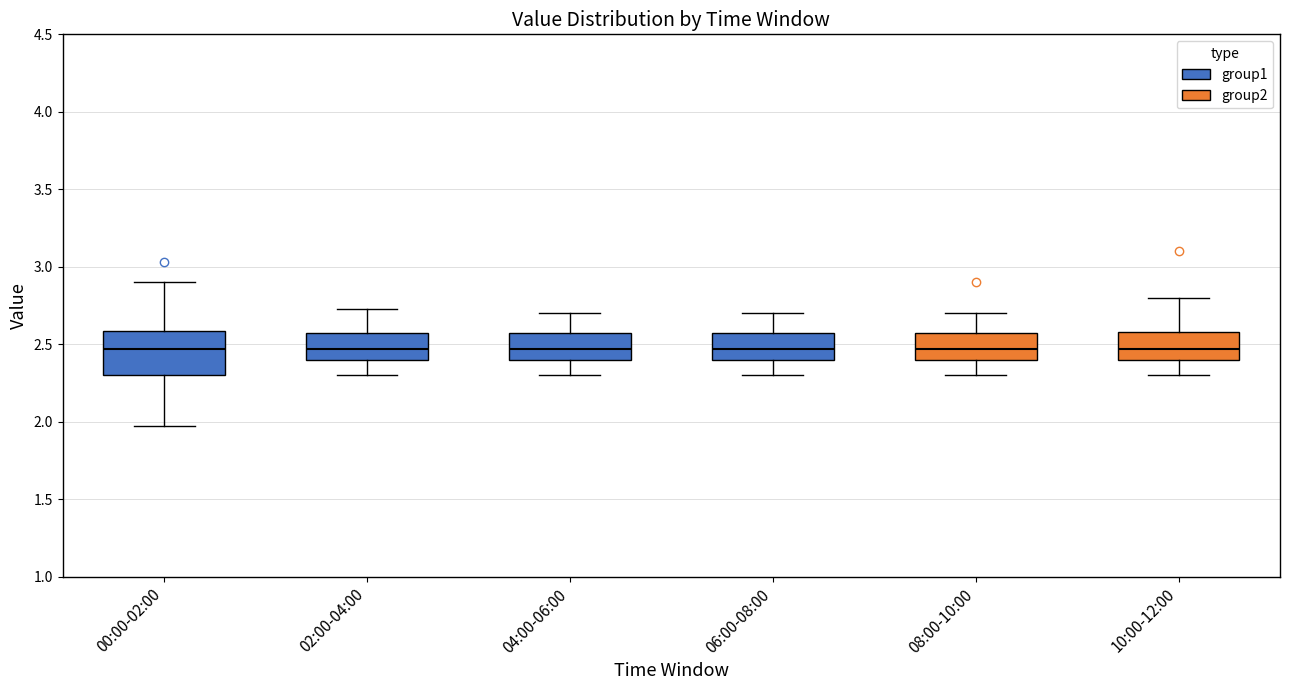

Where does the upper whisker of the box for 08:00-10:00 end on the y-axis? The values are not printed on the chart, so give them approximately, as read against the axis.

2.70